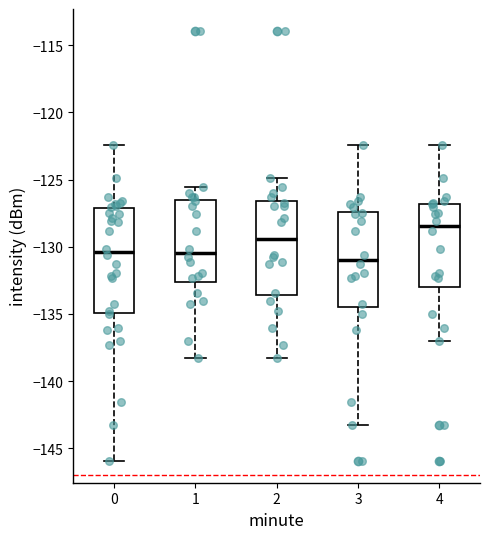

Reading left to right, transcribe this box plot: for each box, give where its median line is, the range the box spans, and where its two whiskers end, as read against the y-axis. The values are not printed on the chart, so give them approximately, as read against the axis.

0: median -130.5, box -135.0 to -127.0, whiskers -146.0 to -122.5
1: median -130.5, box -132.5 to -126.5, whiskers -138.5 to -125.5
2: median -129.5, box -133.5 to -126.5, whiskers -138.5 to -125.0
3: median -131.0, box -134.5 to -127.5, whiskers -143.5 to -122.5
4: median -128.5, box -133.0 to -127.0, whiskers -137.0 to -122.5